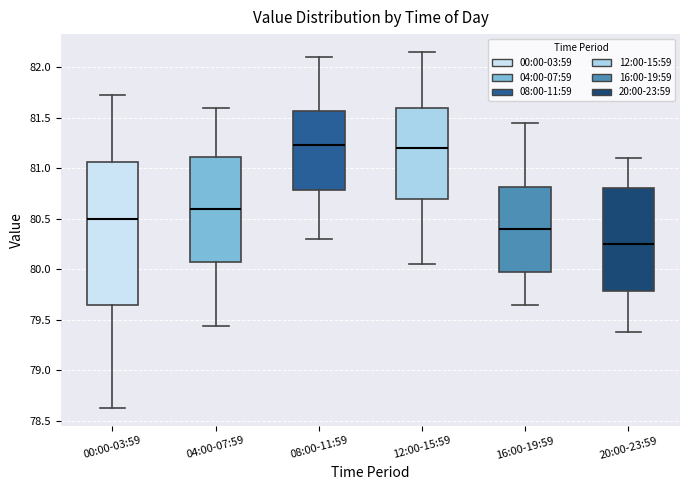

Reading left to right, read every box against the y-axis: the position of its median line, the range the box covers, and the ends of its whiskers. The values are not printed on the chart, so give them approximately, as read against the axis.

00:00-03:59: median 80.50, box 79.65 to 81.05, whiskers 78.65 to 81.70
04:00-07:59: median 80.60, box 80.10 to 81.10, whiskers 79.45 to 81.60
08:00-11:59: median 81.25, box 80.80 to 81.55, whiskers 80.30 to 82.10
12:00-15:59: median 81.20, box 80.70 to 81.60, whiskers 80.05 to 82.15
16:00-19:59: median 80.40, box 80.00 to 80.80, whiskers 79.65 to 81.45
20:00-23:59: median 80.25, box 79.80 to 80.80, whiskers 79.40 to 81.10